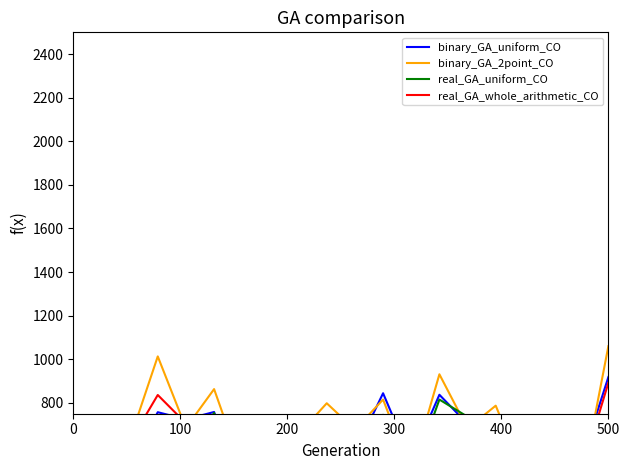

What is the average value of the real_GA_uniform_CO series?

581